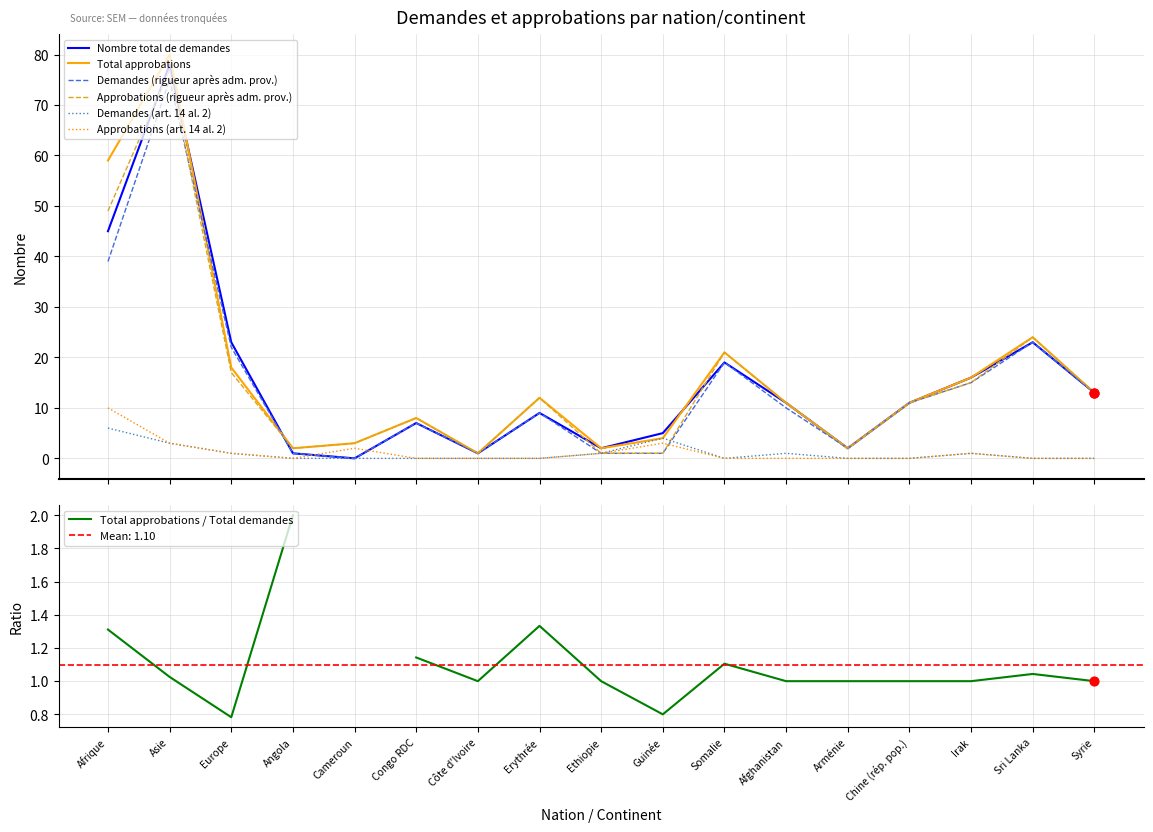

Which series has the largest total across all categories?

Total approbations